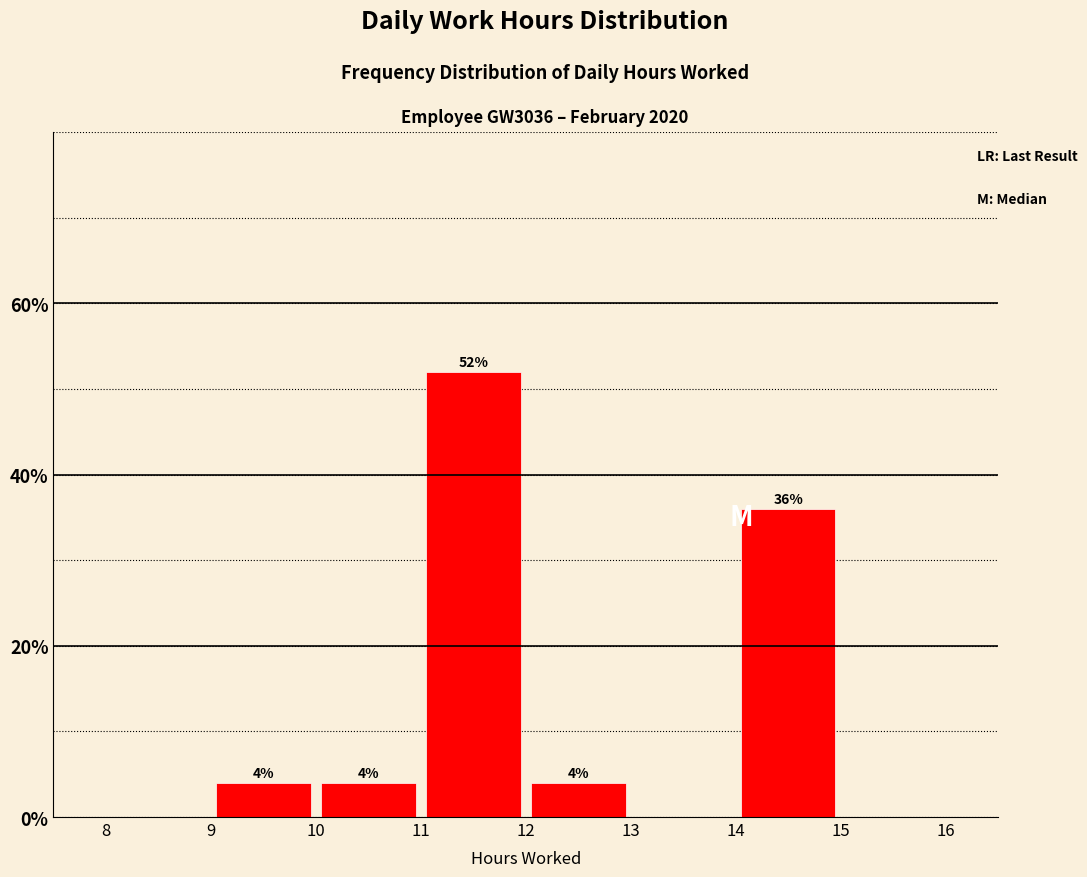

Which range on the x-axis has the tallest bar?

11 to 12